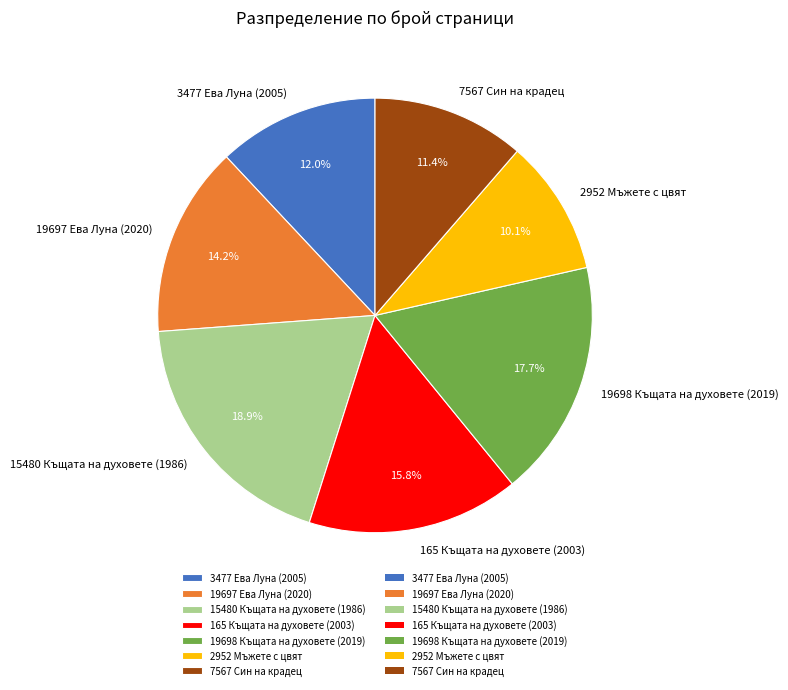

Between 7567 Син на крадец and 3477 Ева Луна (2005), which is larger?

3477 Ева Луна (2005)